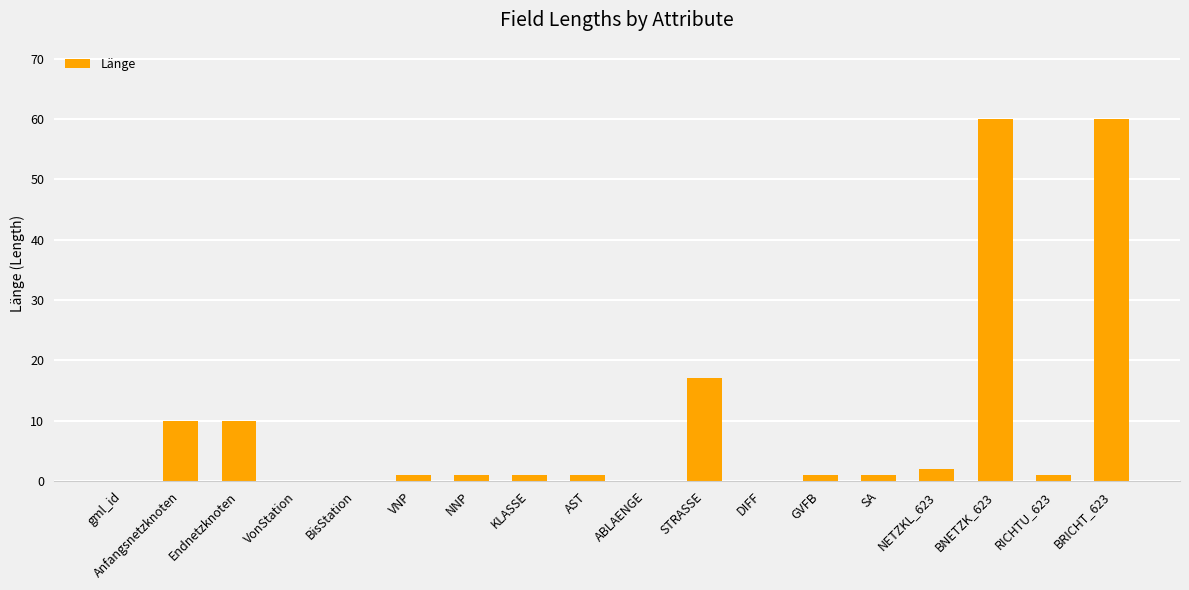

Which has a higher value, Anfangsnetzknoten or SA?

Anfangsnetzknoten